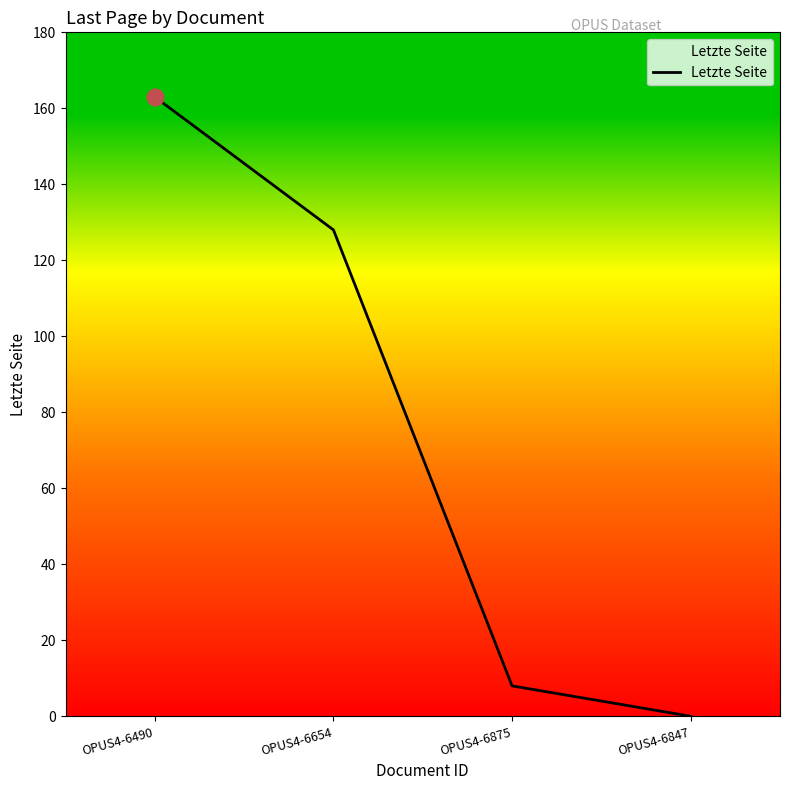

Rank the categories by value from highest to lowest.

OPUS4-6490, OPUS4-6654, OPUS4-6875, OPUS4-6847